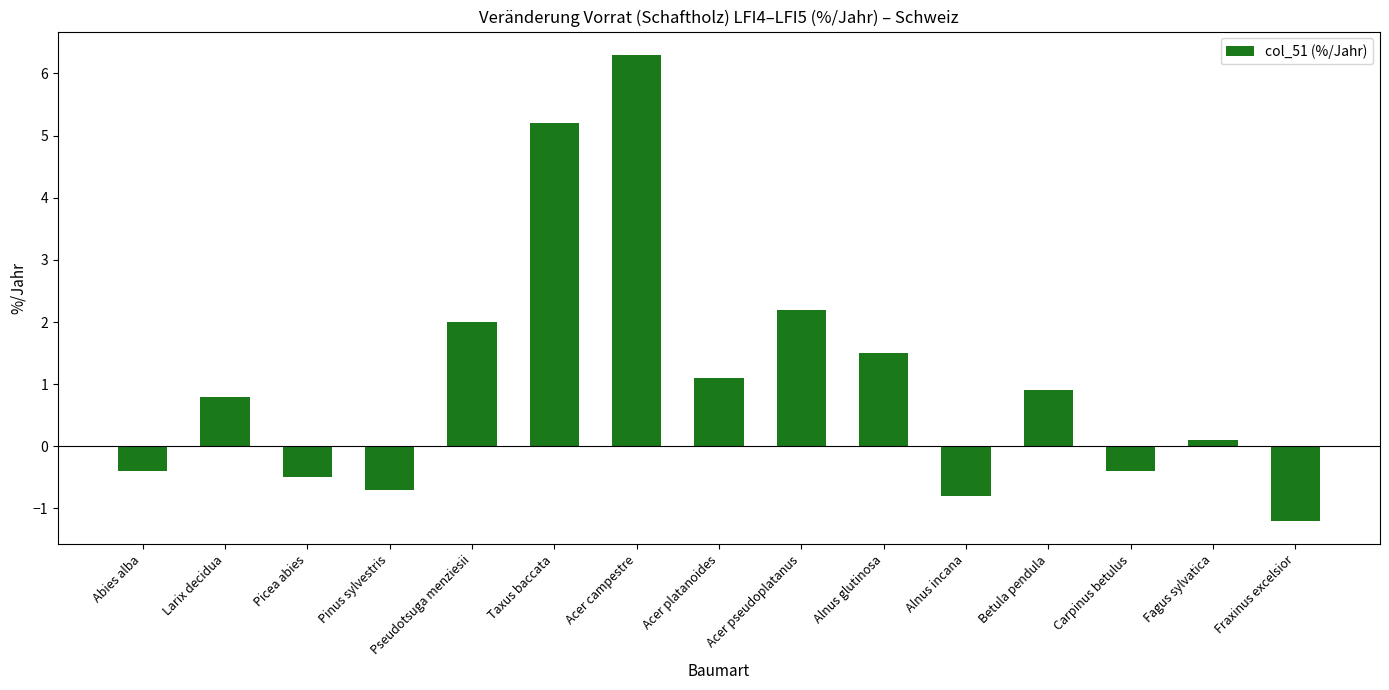

The chart shows a value of -1.2 at Fraxinus excelsior. True or false?

True